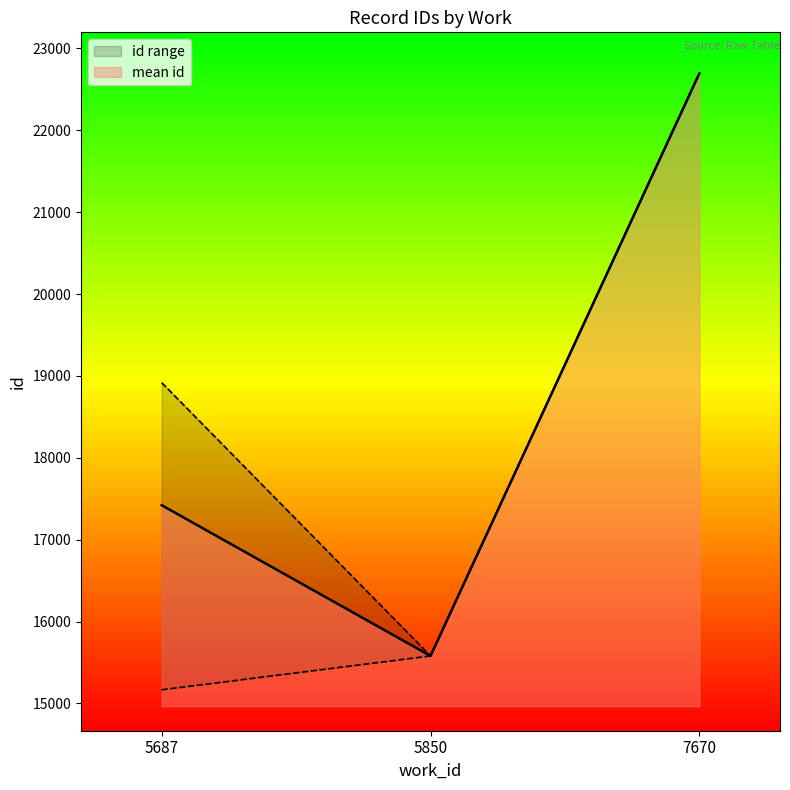

Is it true that mean id equals 28295.6 at 5687?

False